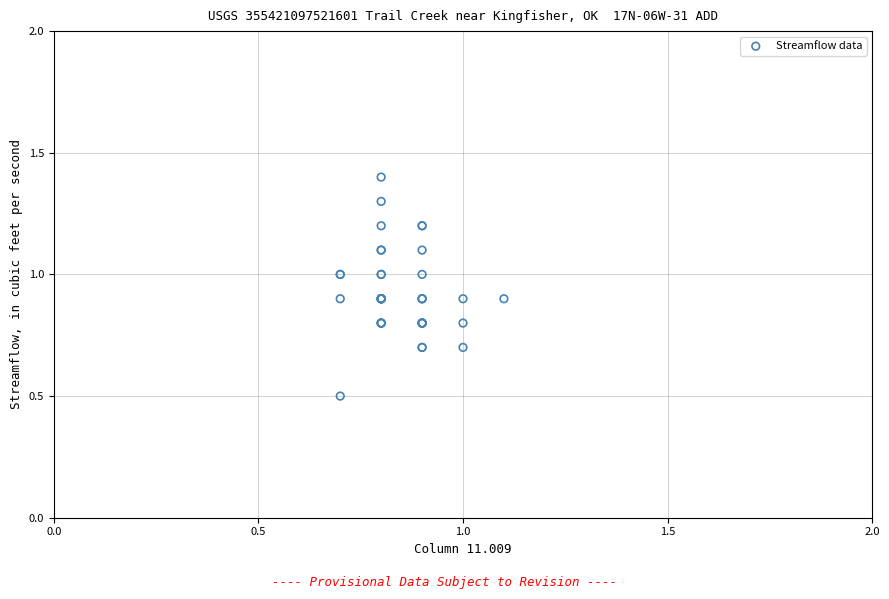

What Y value in the scatter plot is closest to 0?

0.5